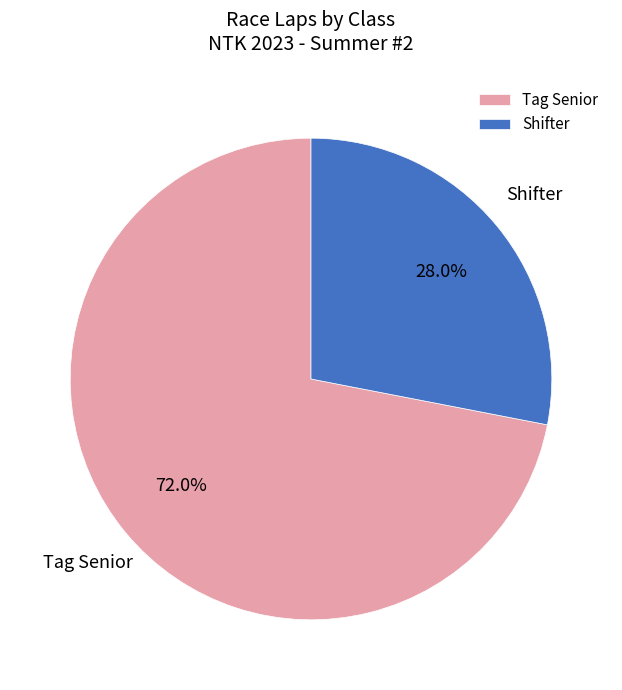

Combined, do Shifter and Tag Senior account for over 50%?

Yes